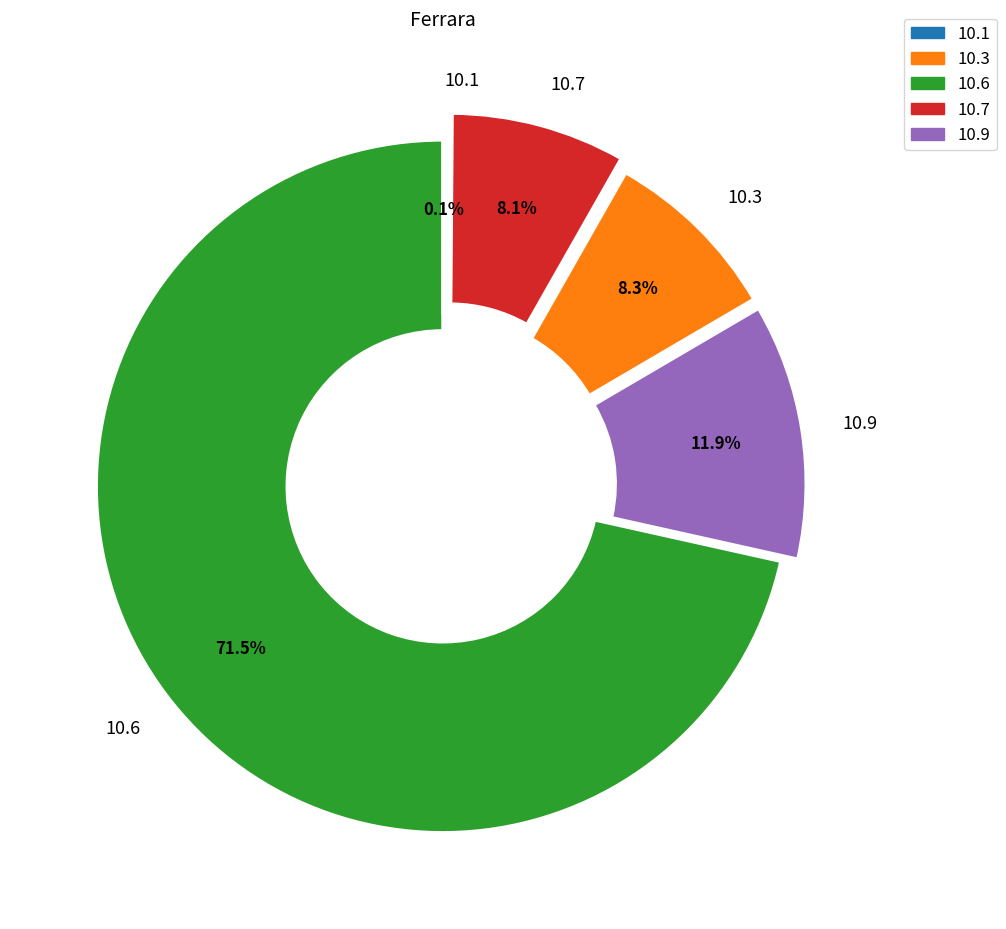

What is the largest slice in the pie chart?

10.6